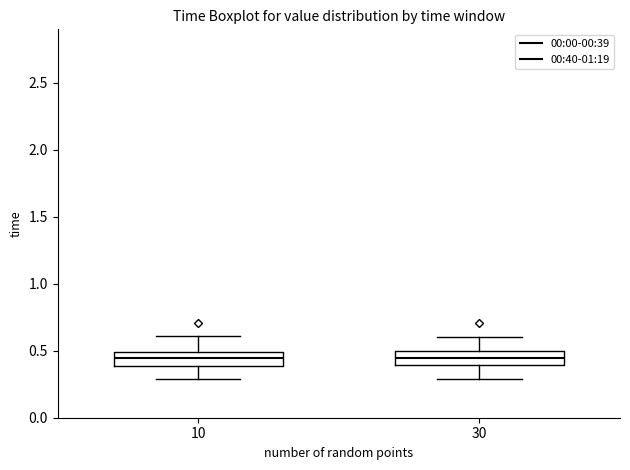

Reading left to right, read every box against the y-axis: the position of its median line, the range the box covers, and the ends of its whiskers. The values are not printed on the chart, so give them approximately, as read against the axis.

10: median 0.45, box 0.40 to 0.50, whiskers 0.30 to 0.60
30: median 0.45, box 0.40 to 0.50, whiskers 0.30 to 0.60